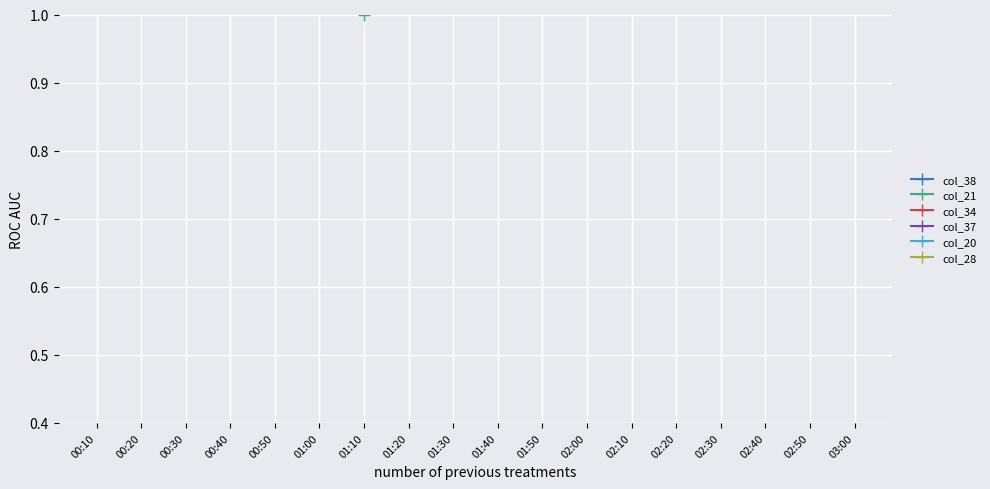

Between 02:20 and 02:30, which series saw the biggest shift?

col_37